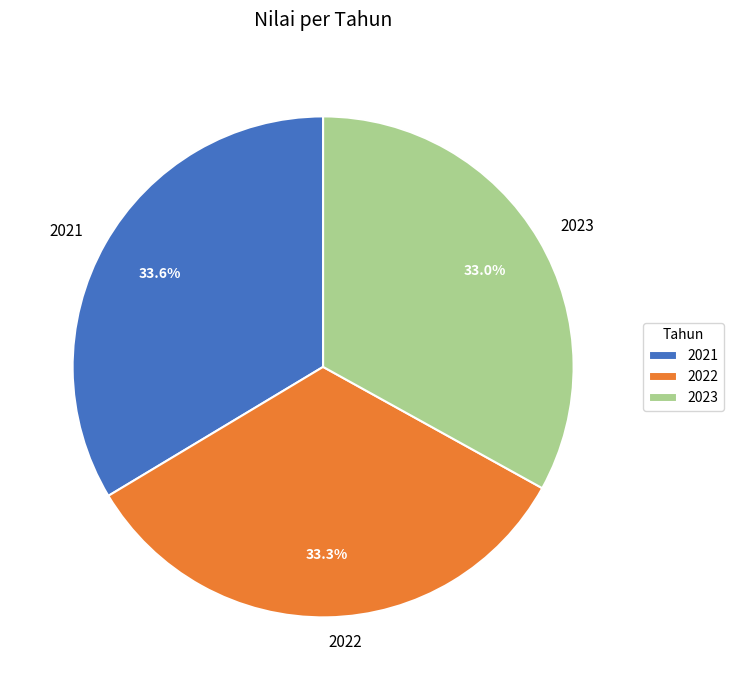

Combined, do 2022 and 2021 account for over 50%?

Yes